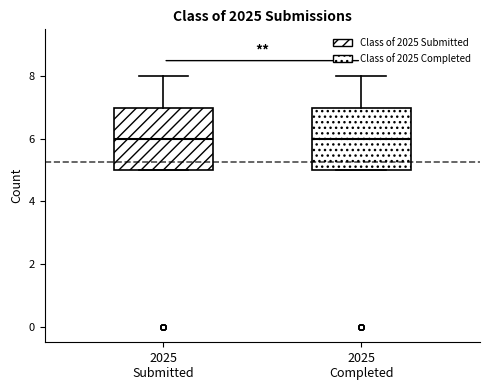

Reading left to right, transcribe this box plot: for each box, give where its median line is, the range the box spans, and where its two whiskers end, as read against the y-axis. The values are not printed on the chart, so give them approximately, as read against the axis.

2025 Submitted: median 6, box 5 to 7, whiskers 5 to 8
2025 Completed: median 6, box 5 to 7, whiskers 5 to 8